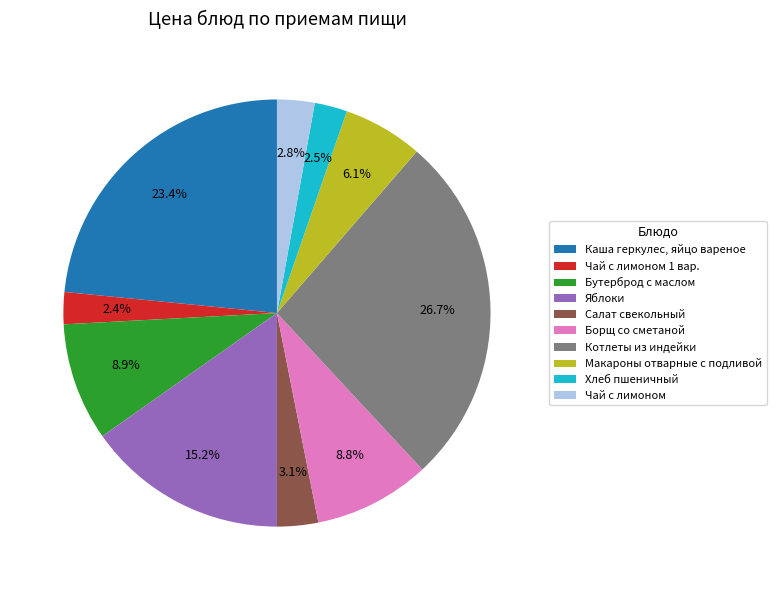

Approximately how many times larger is the value at Салат свекольный compared to Бутерброд с маслом?

0.3